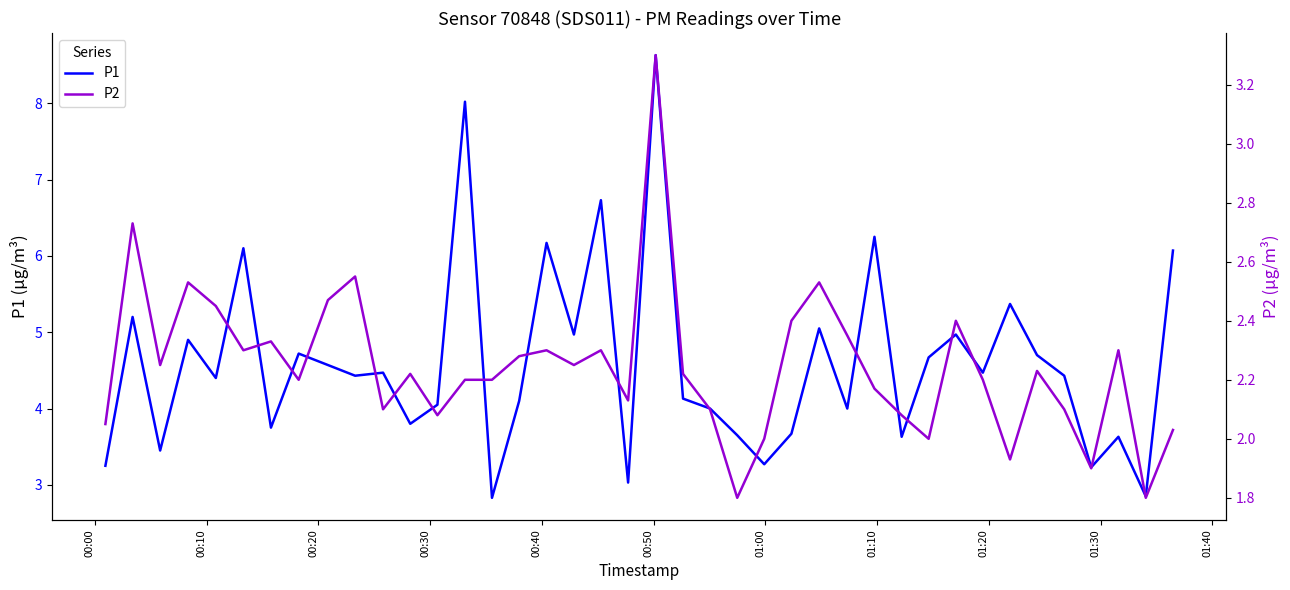

True or false: P2 has more than 2 points higher than both neighbors.

True